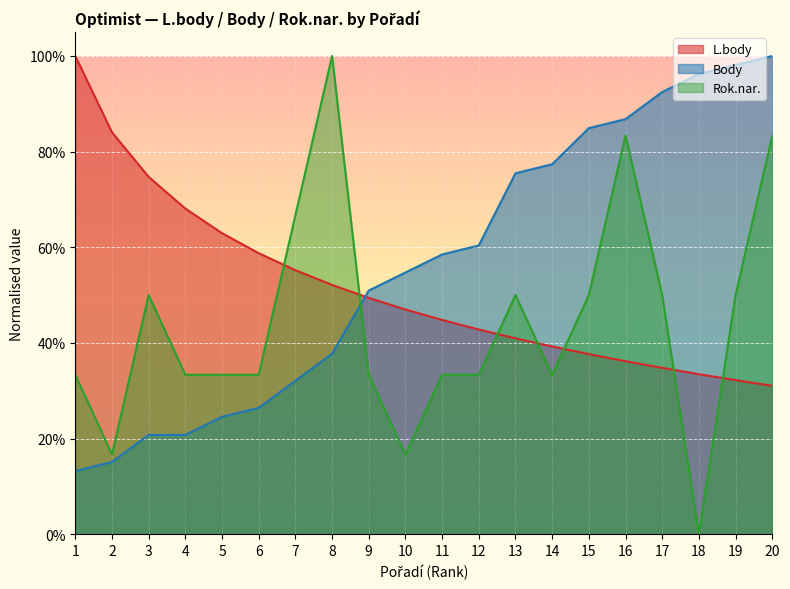

Which series has the largest total across all categories?

Body